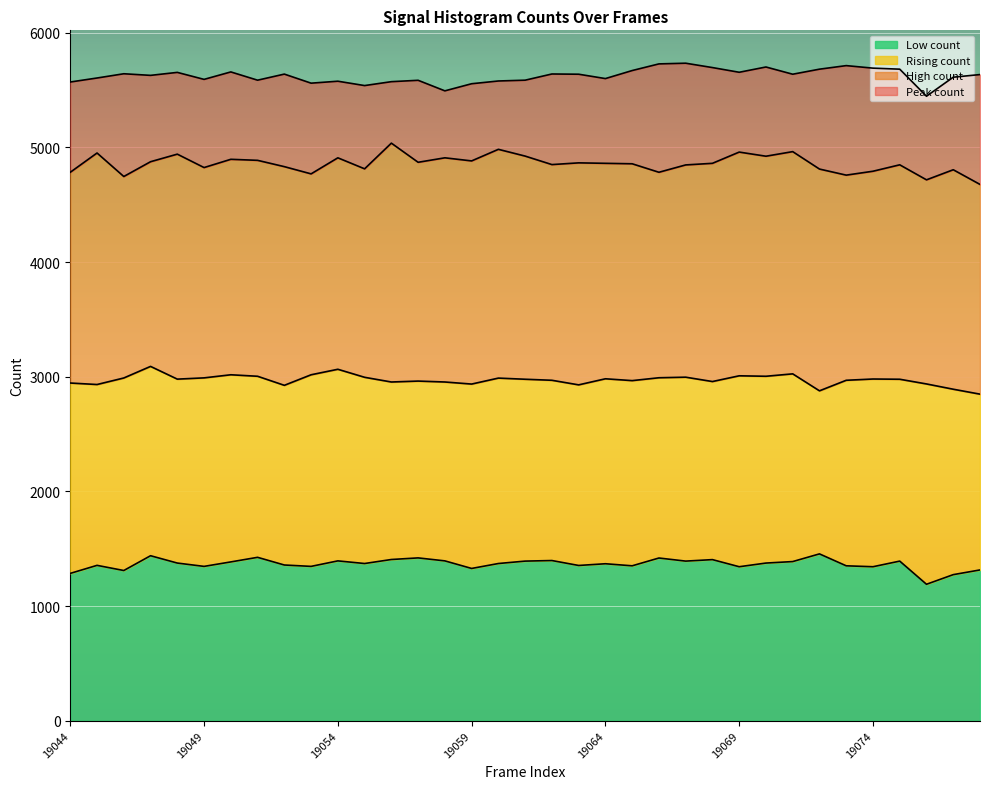

How many values in the Peak count series are below 5635?

17